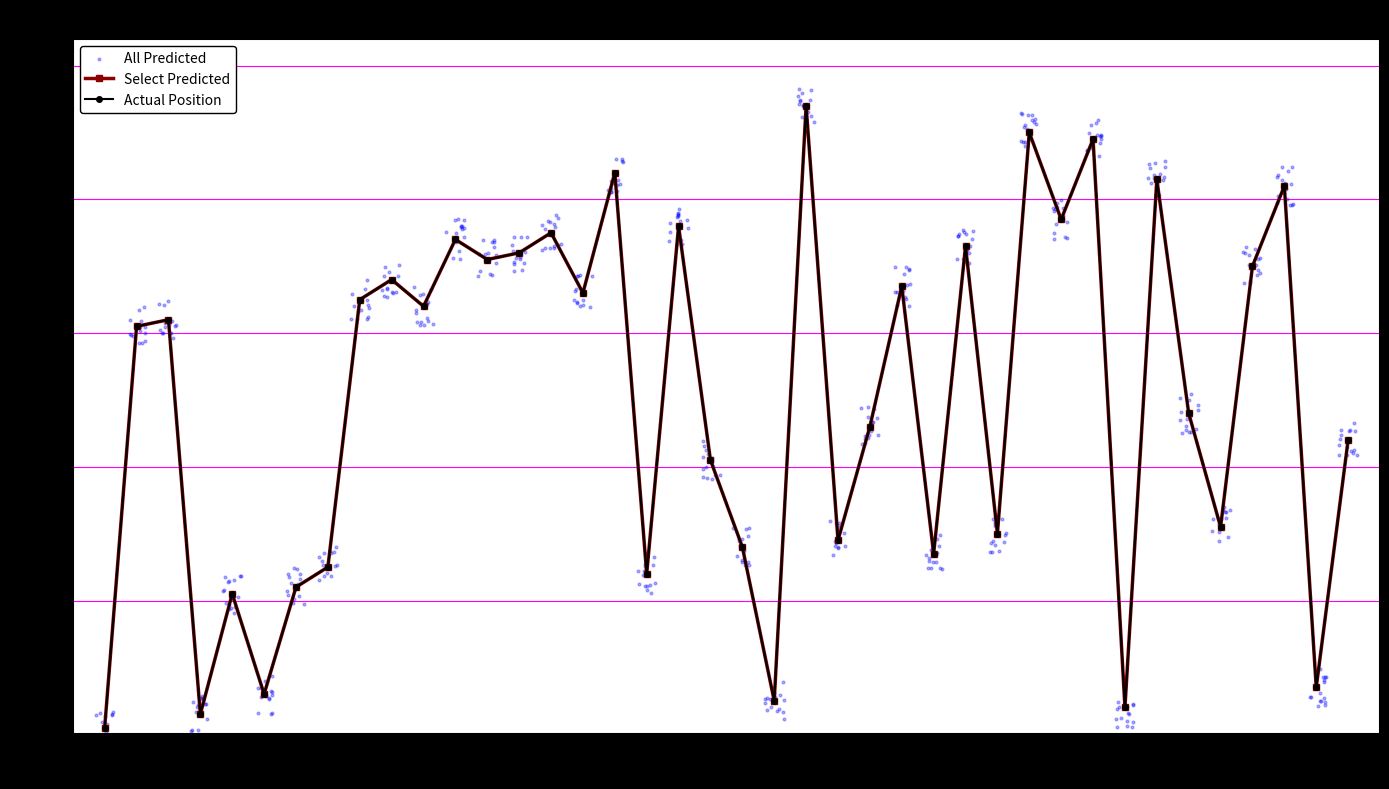

Which series has the largest Y range (max minus min)?

All Predicted